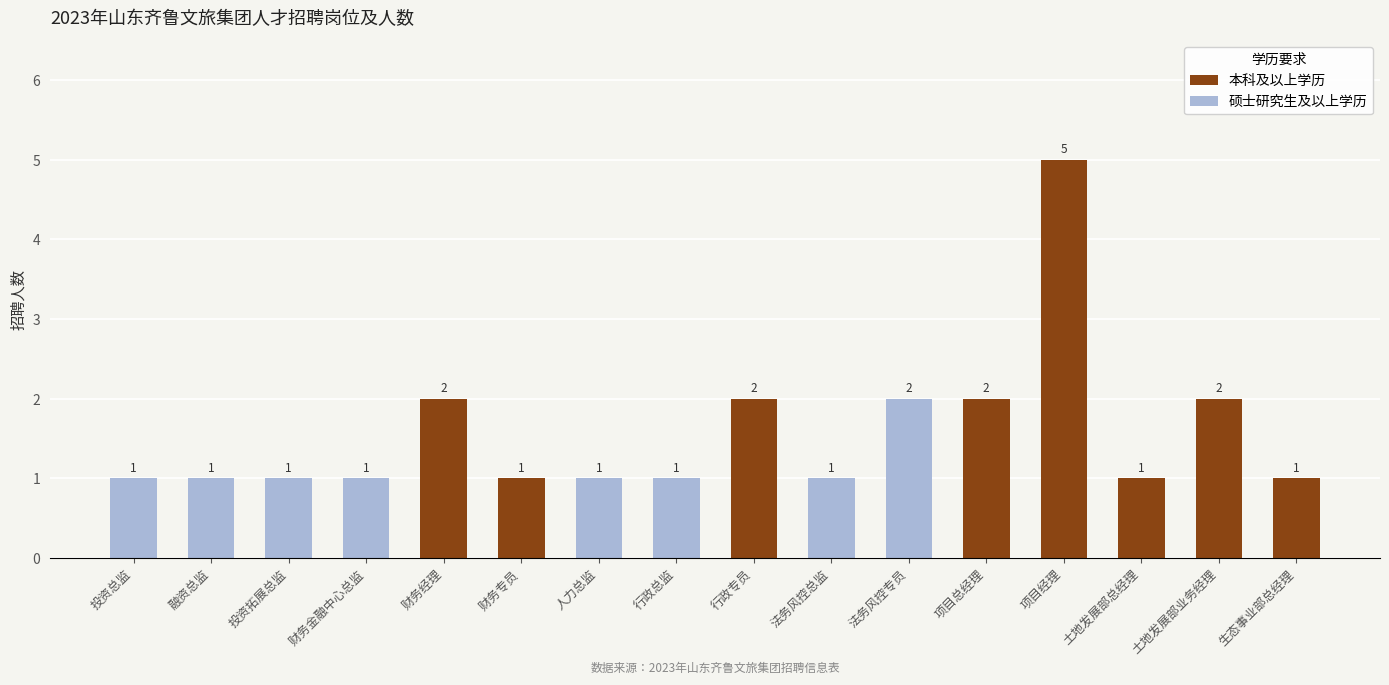

What is the highest value of the 本科及以上学历 series?

5